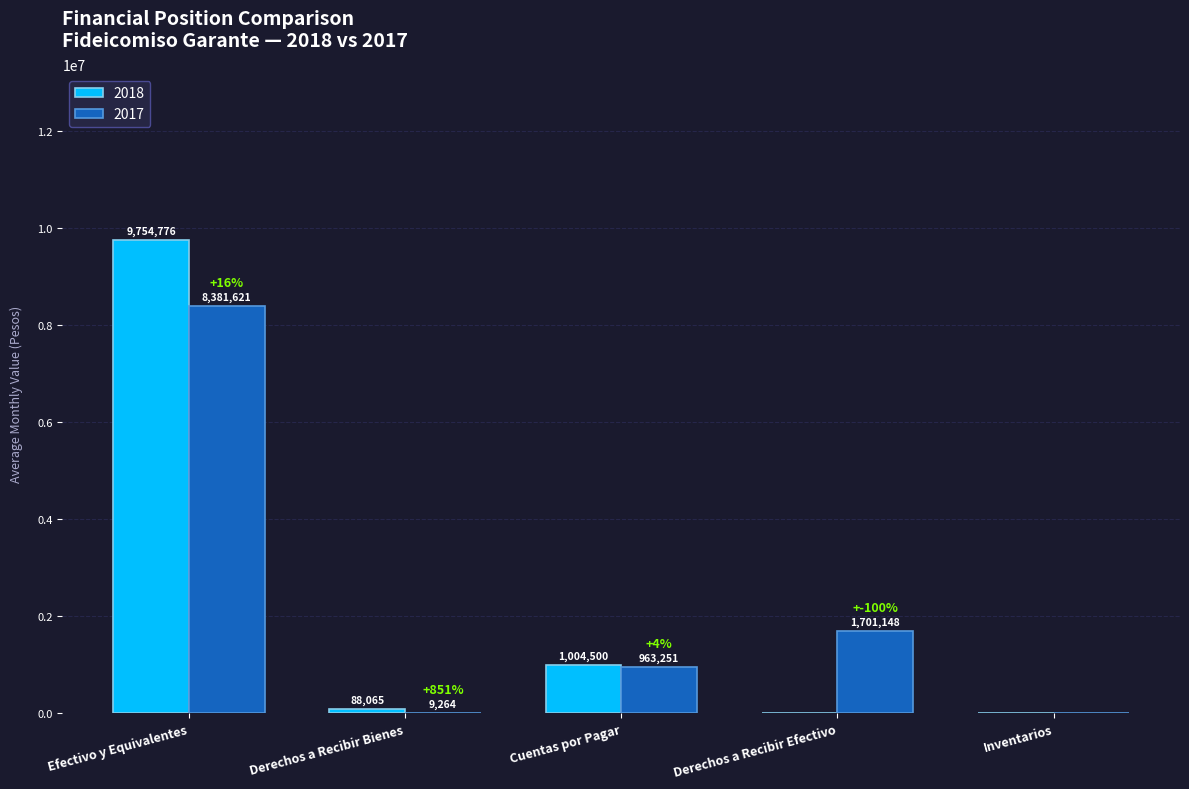

At which label does 2018 first exceed 88065?

Efectivo y Equivalentes